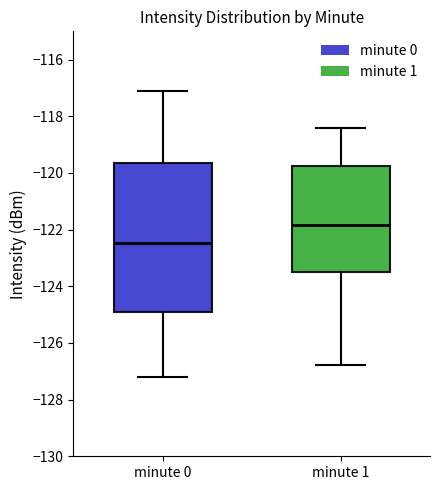

Reading left to right, transcribe this box plot: for each box, give where its median line is, the range the box spans, and where its two whiskers end, as read against the y-axis. The values are not printed on the chart, so give them approximately, as read against the axis.

minute 0: median -122.4, box -125.0 to -119.6, whiskers -127.2 to -117.2
minute 1: median -121.8, box -123.6 to -119.8, whiskers -126.8 to -118.4